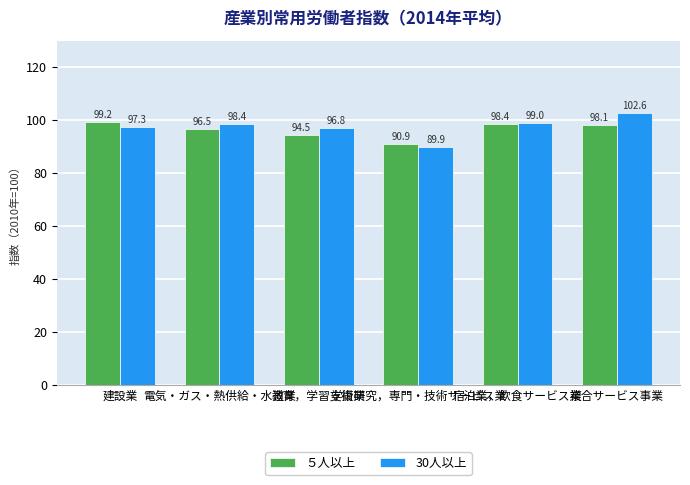

Which series has the largest total across all categories?

30人以上